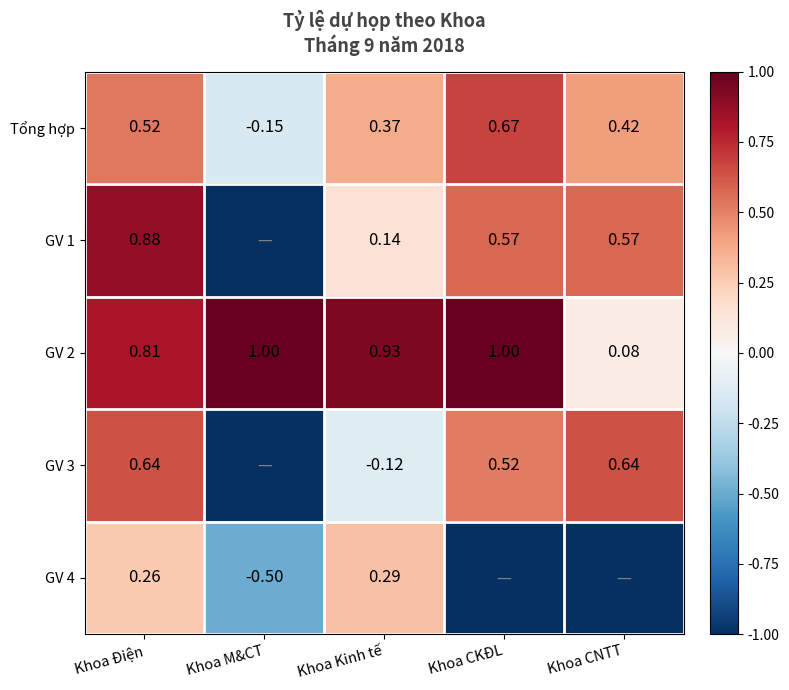

Which category has the highest value in the Tổng hợp series?

Khoa CKĐL